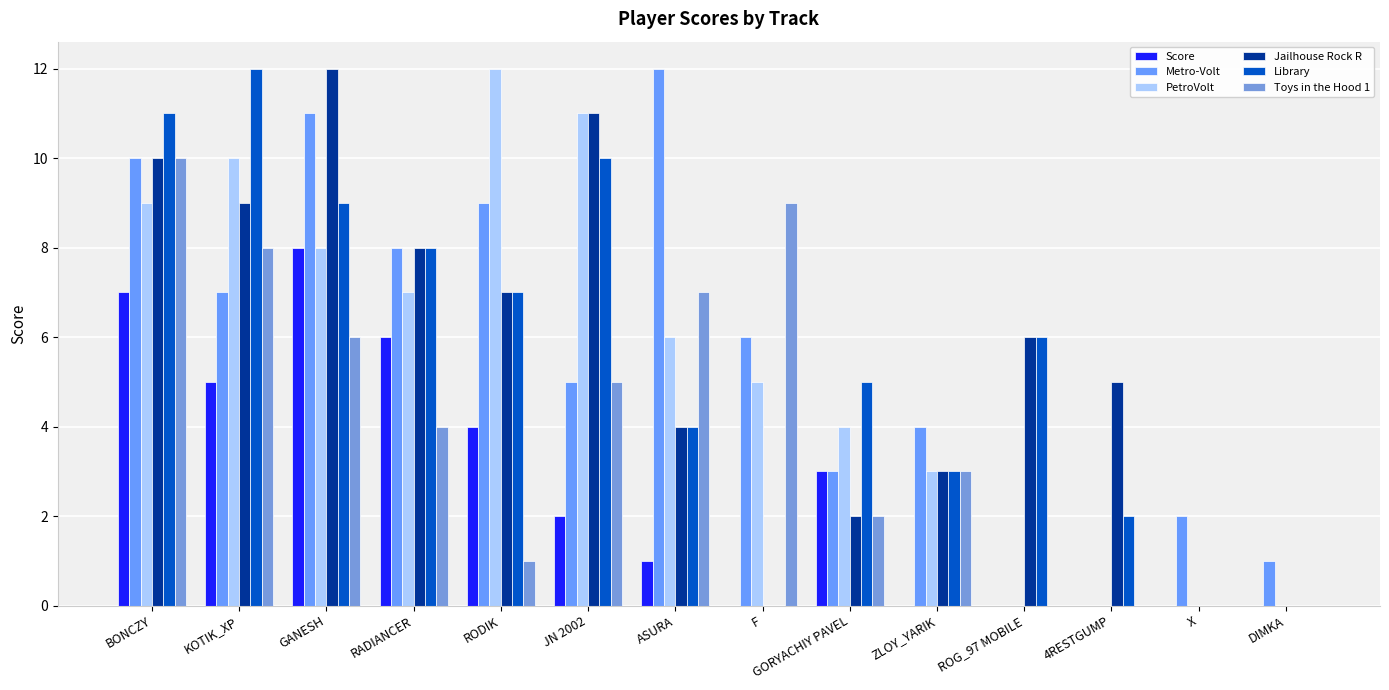

What is the total value across all series at RADIANCER?

41